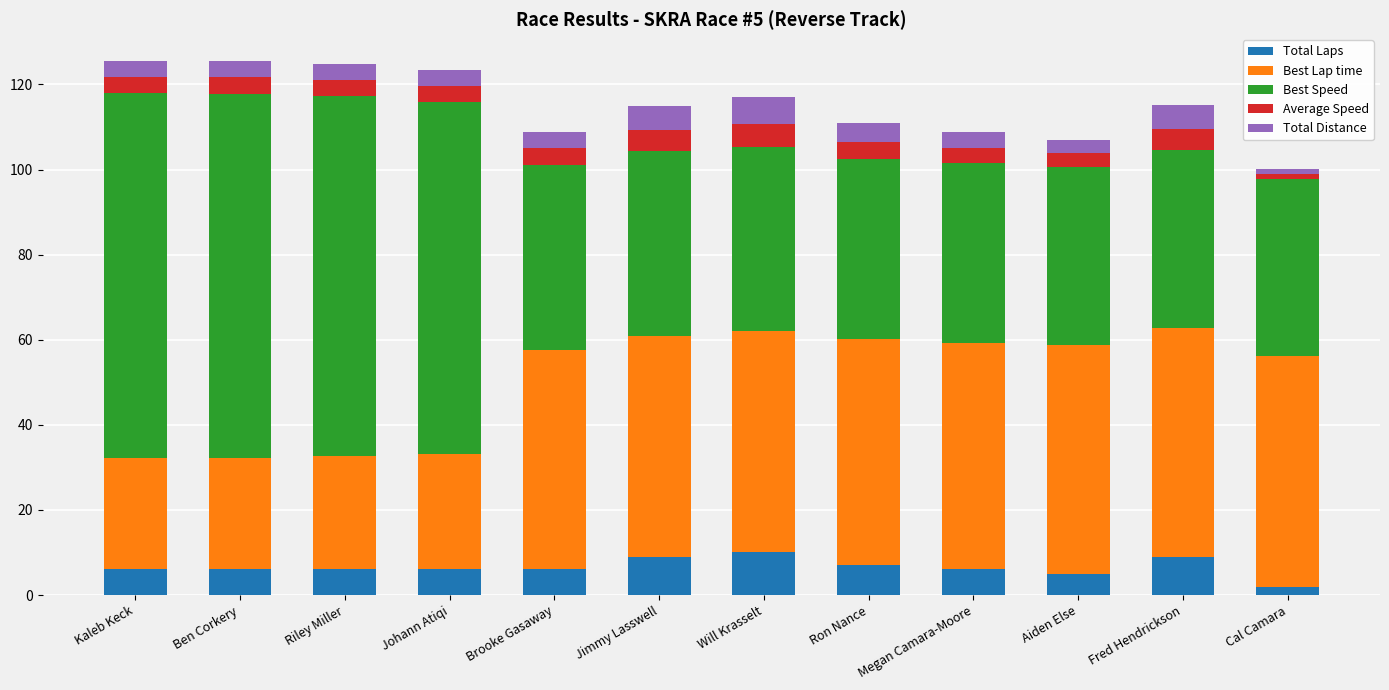

At which label does Total Laps reach its minimum?

Cal Camara